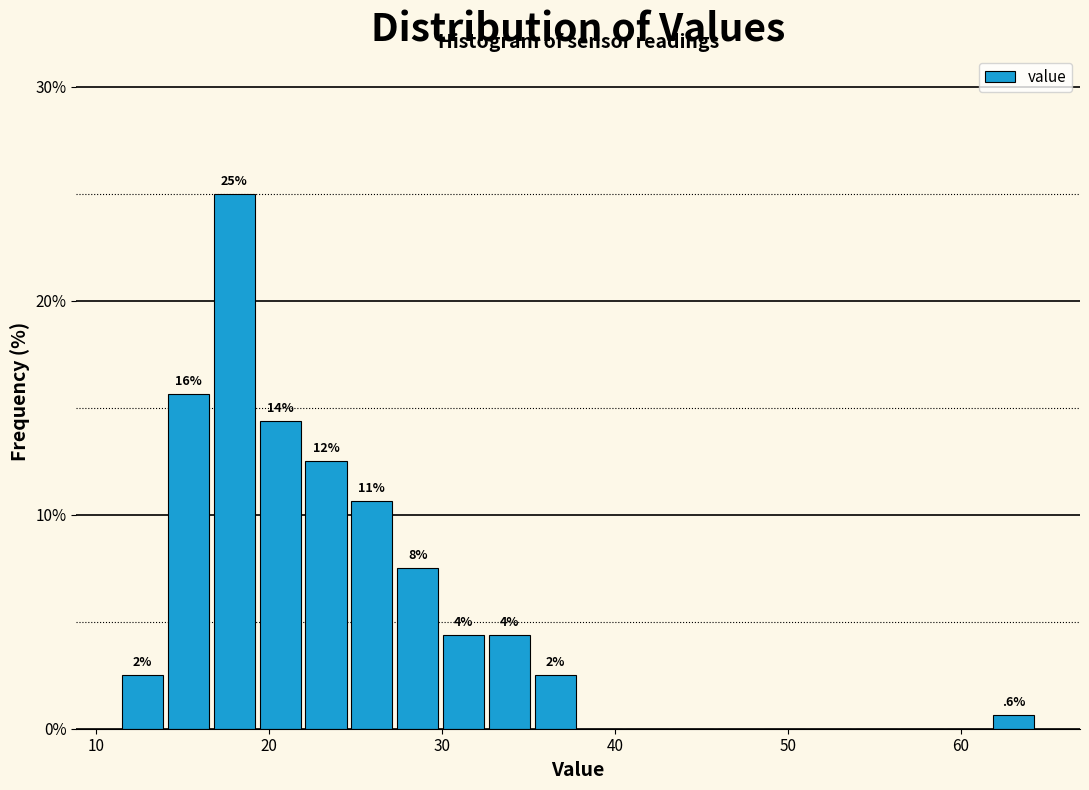

Read against the x-axis, roughly where is the centre of the tallest bar?

18